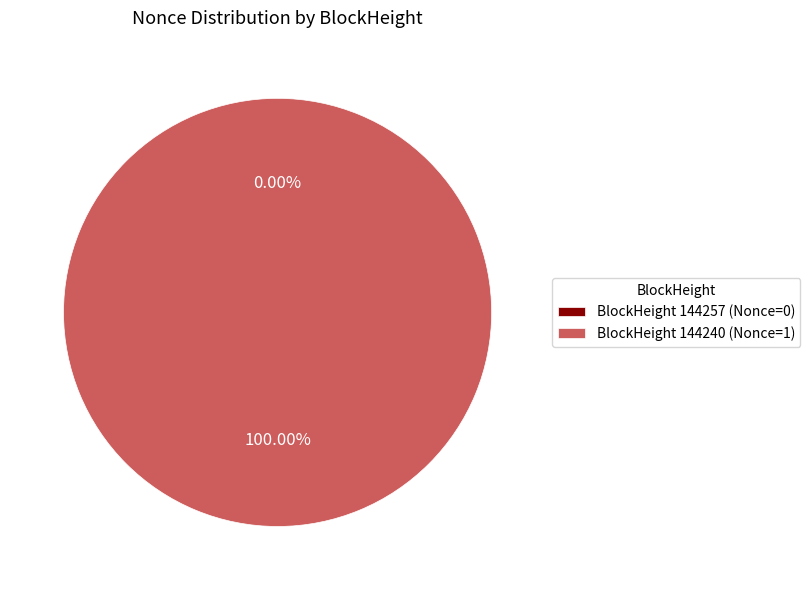

To the nearest percent, what is the combined percentage of 144240 and 144257?

100%